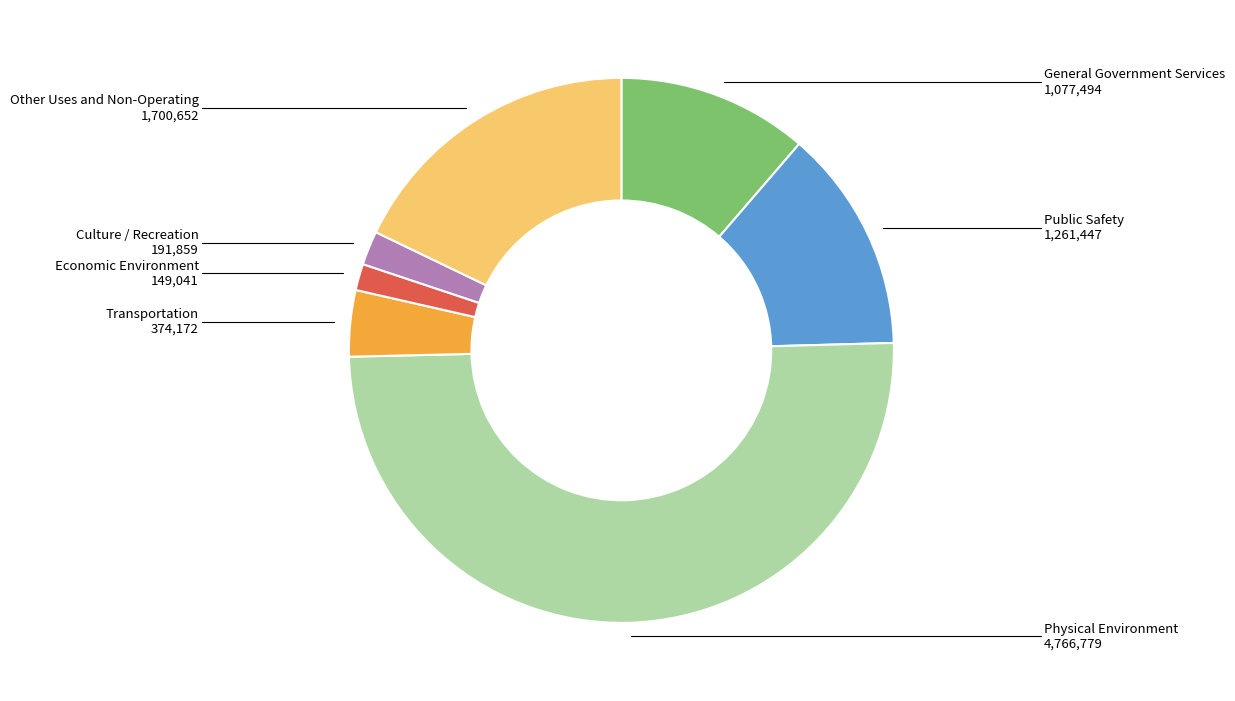

How many segments does this pie chart have?

7